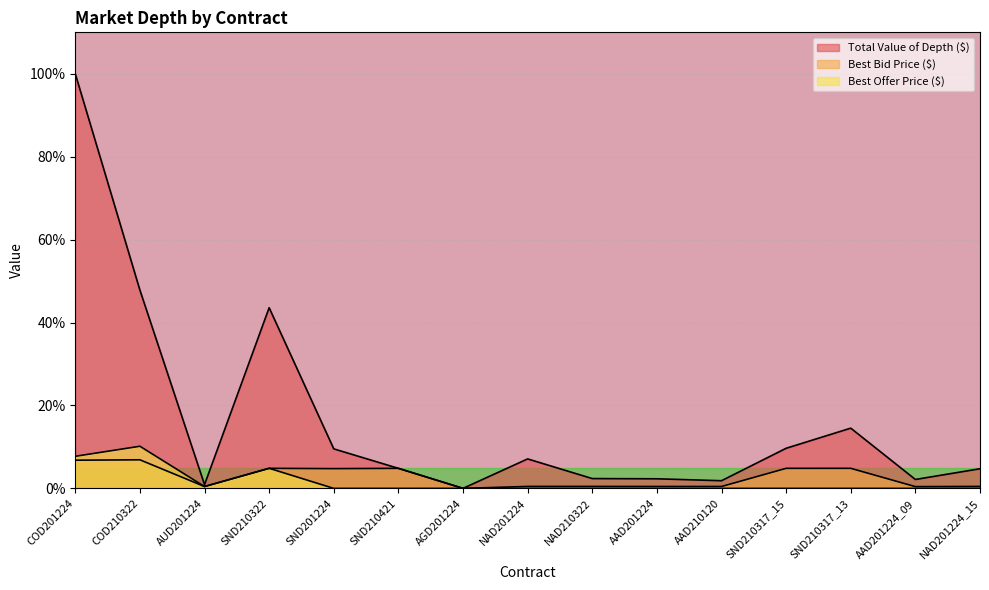

Reading left to right, list all the values displayed in this chart.

Total Value of Depth ($): COD201224=100.0	COD210322=47.8	AUD201224=0.9	SND210322=43.6	SND201224=9.5	SND210421=4.8	AGD201224=0.0	NAD201224=7.1	NAD210322=2.4	AAD201224=2.3	AAD210120=1.9	SND210317_15=9.7	SND210317_13=14.5	AAD201224_09=2.2	NAD201224_15=4.7
Best Bid Price ($): COD201224=6.8	COD210322=6.9	AUD201224=0.5	SND210322=4.8	SND201224=4.8	SND210421=4.8	AGD201224=0.0	NAD201224=0.5	NAD210322=0.5	AAD201224=0.5	AAD210120=0.5	SND210317_15=4.8	SND210317_13=4.8	AAD201224_09=0.4	NAD201224_15=0.5
Best Offer Price ($): COD201224=7.7	COD210322=10.2	AUD201224=0.5	SND210322=4.9	SND201224=0.0	SND210421=0.0	AGD201224=0.0	NAD201224=0.0	NAD210322=0.0	AAD201224=0.0	AAD210120=0.0	SND210317_15=0.0	SND210317_13=0.0	AAD201224_09=0.0	NAD201224_15=0.0